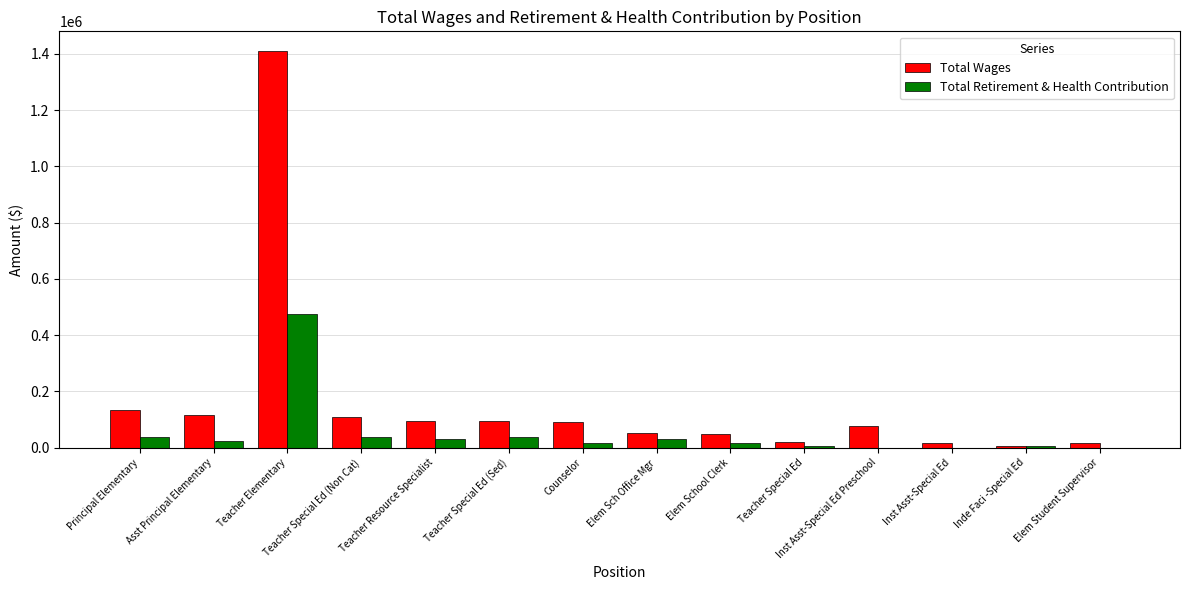

What is the sum of all Total Wages values?

2290177